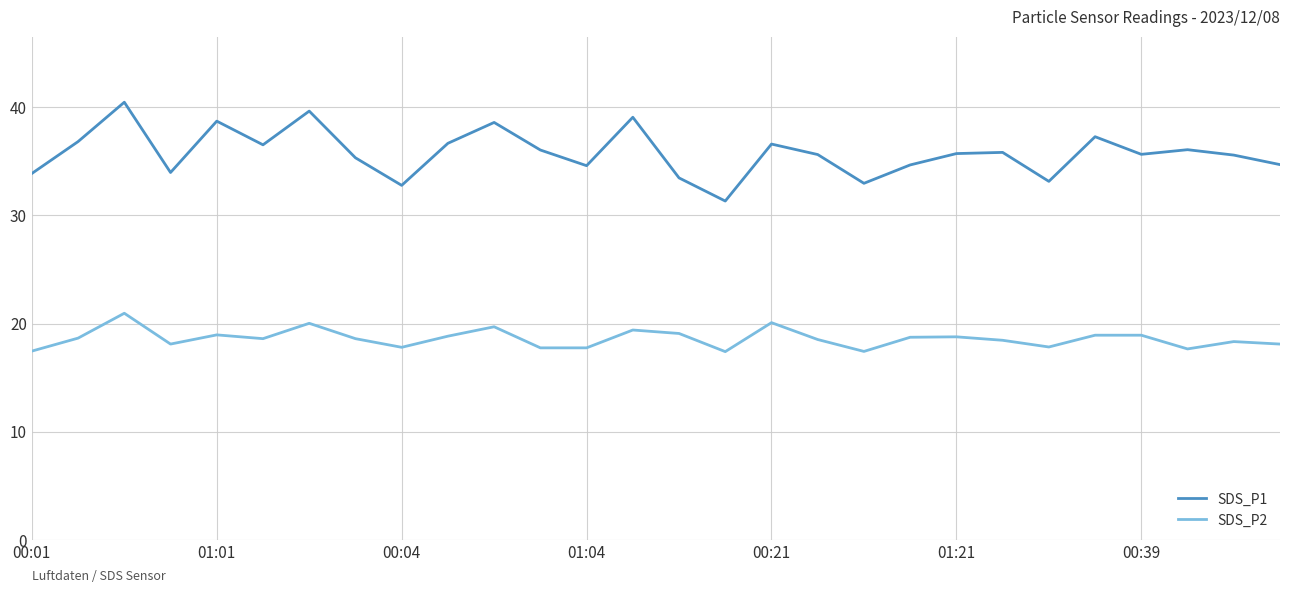

Which series has the largest total across all categories?

SDS_P1